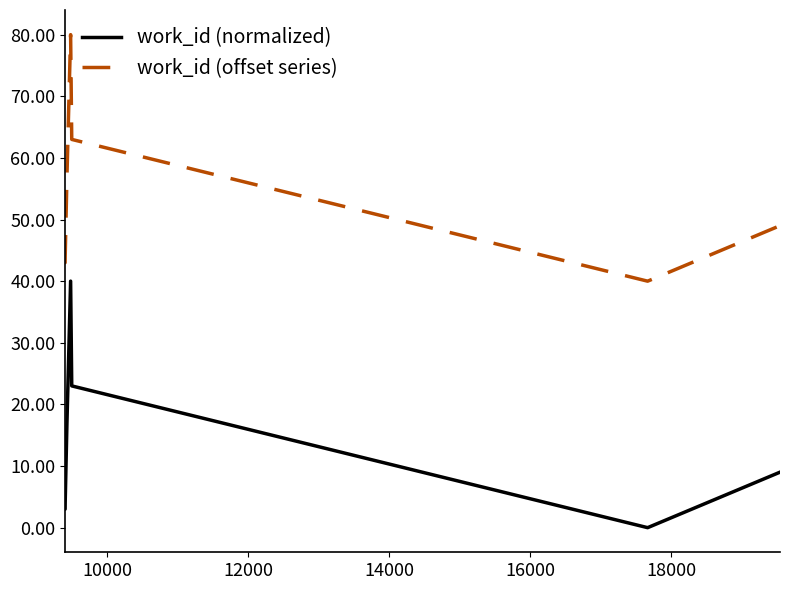

List the series in order of their overall mean, lowest first.

work_id (normalized), work_id (offset series)